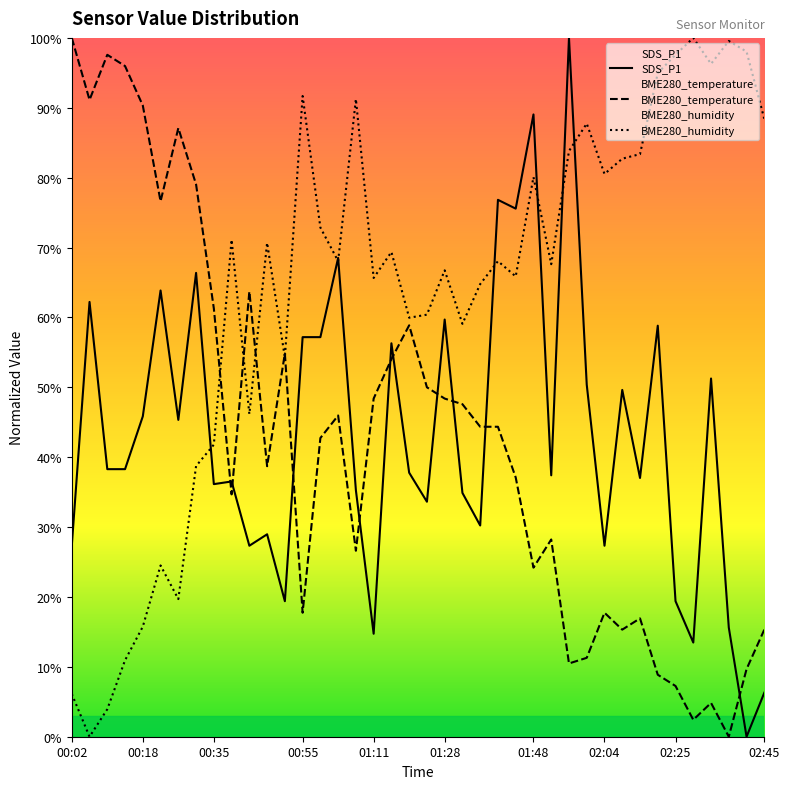

True or false: SDS_P1 has a value of 34.9 at 01:32.

True